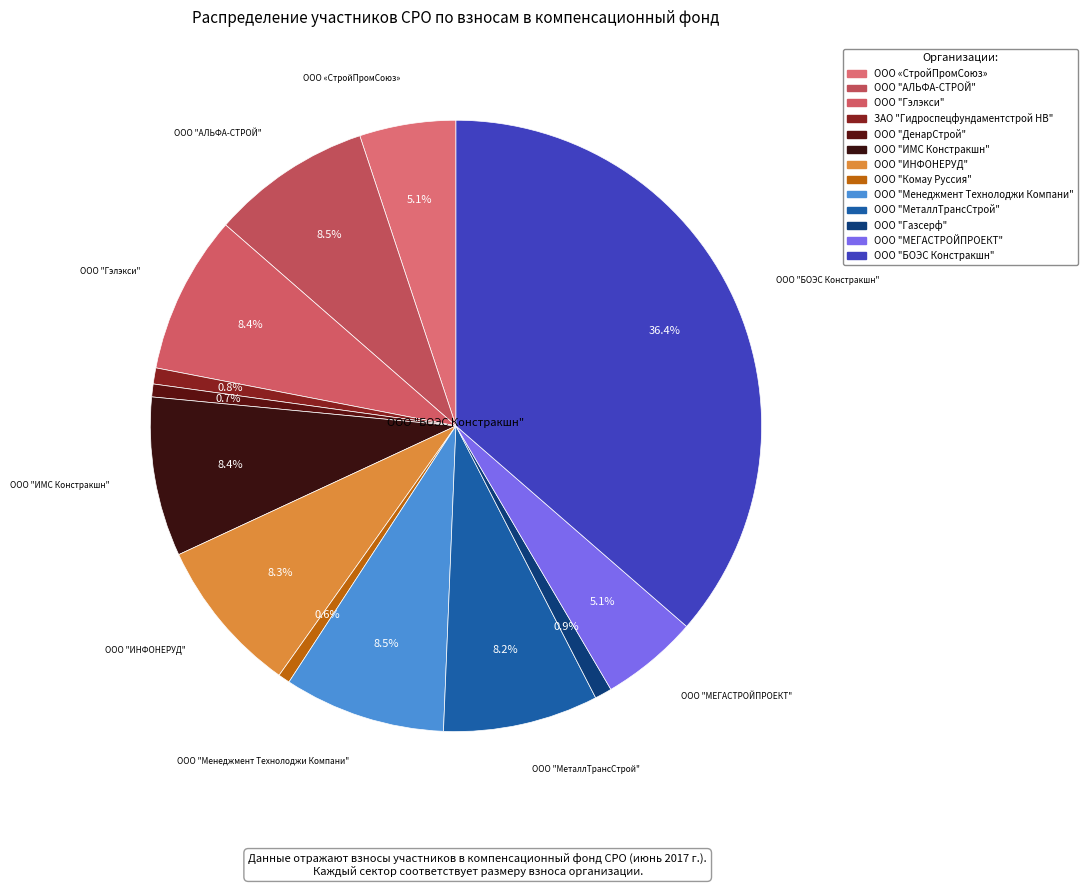

Is it true that ООО "АЛЬФА-СТРОЙ" is 17% of the pie?

False